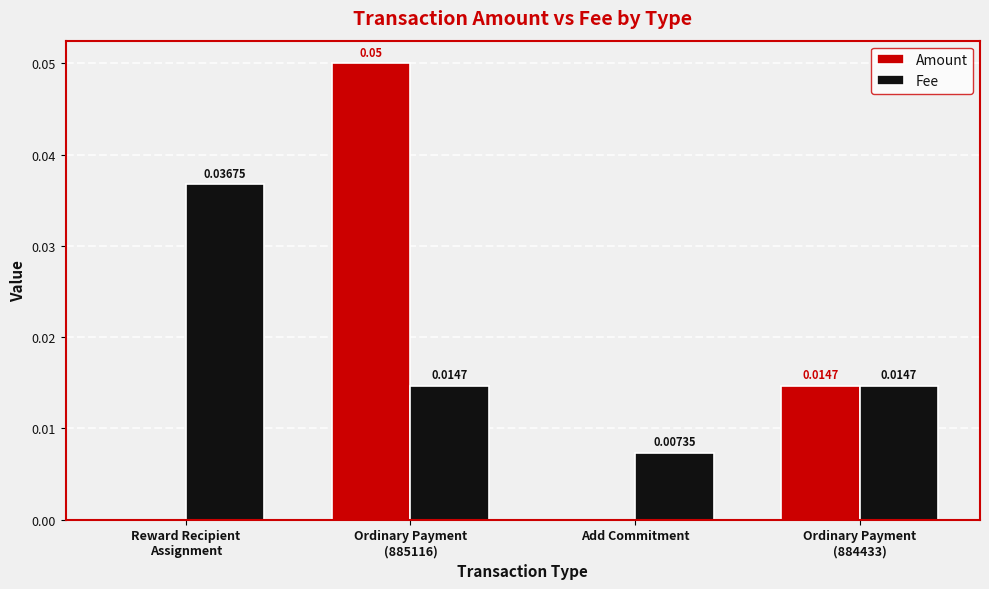

How many groups of bars are there?

4